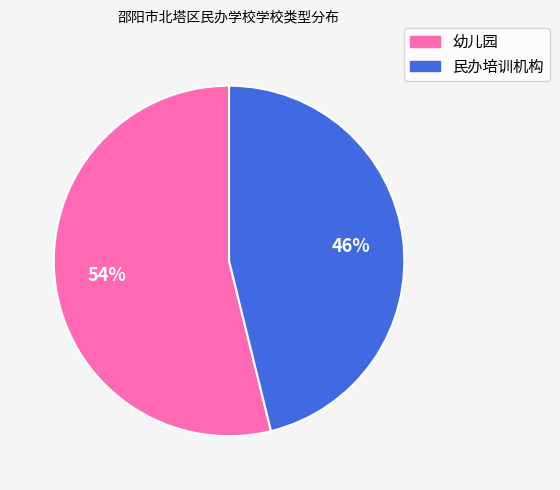

Is 民办培训机构 the majority of the pie?

No